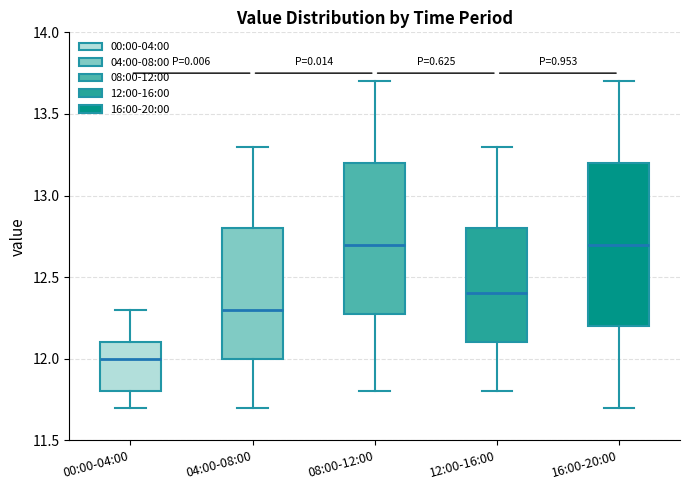

Reading left to right, read every box against the y-axis: the position of its median line, the range the box covers, and the ends of its whiskers. The values are not printed on the chart, so give them approximately, as read against the axis.

00:00-04:00: median 12.0, box 11.8 to 12.1, whiskers 11.7 to 12.3
04:00-08:00: median 12.3, box 12.0 to 12.8, whiskers 11.7 to 13.3
08:00-12:00: median 12.7, box 12.3 to 13.2, whiskers 11.8 to 13.7
12:00-16:00: median 12.4, box 12.1 to 12.8, whiskers 11.8 to 13.3
16:00-20:00: median 12.7, box 12.2 to 13.2, whiskers 11.7 to 13.7